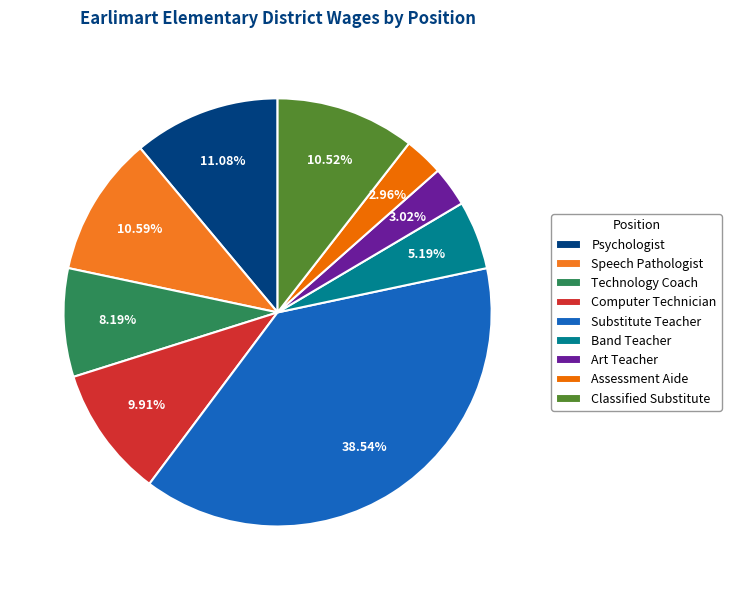

How much of the chart is everything except Speech Pathologist?

89.4%